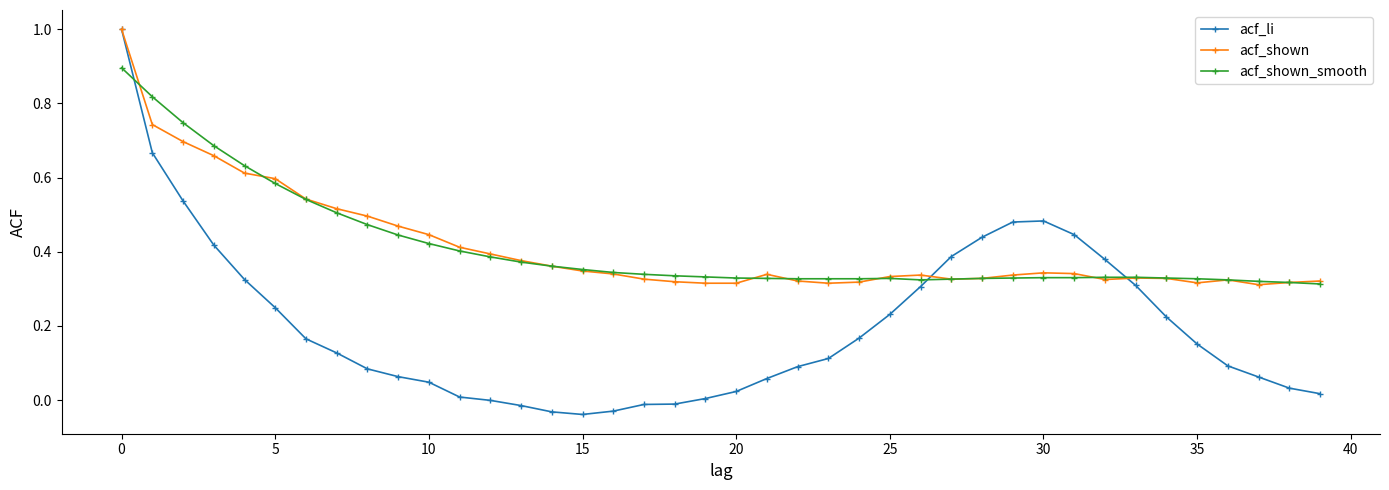

True or false: acf_shown_smooth has more than 0 points higher than both neighbors.

True